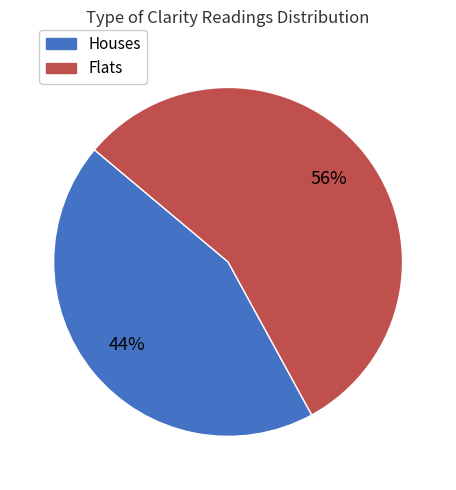

To the nearest percent, what is the average slice percentage?

50%